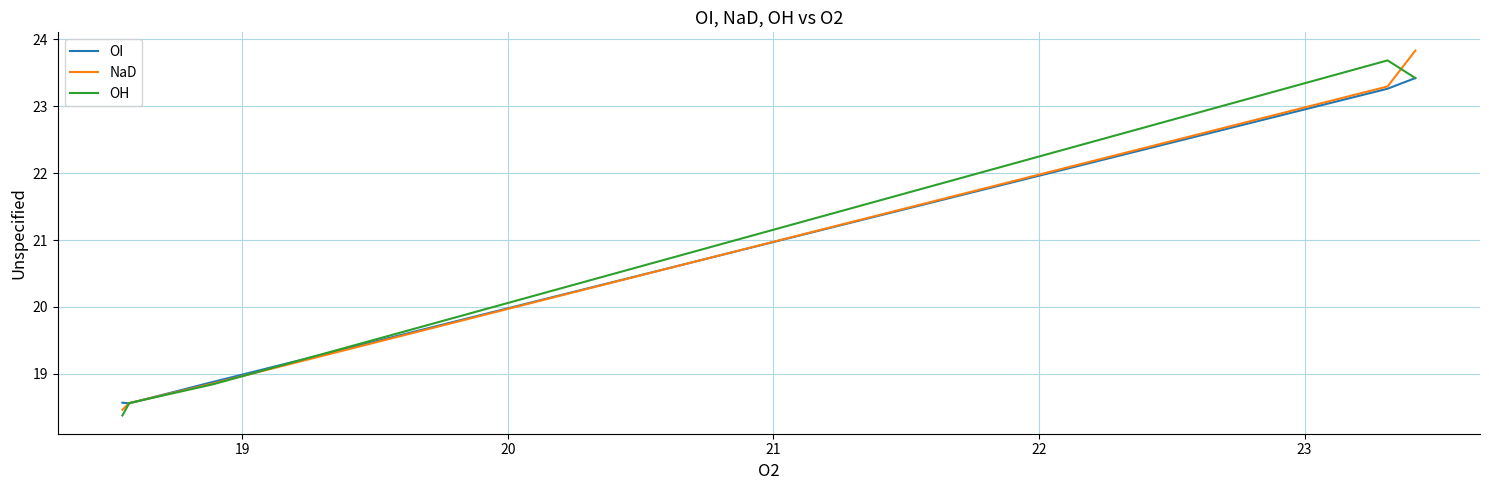

How many lines are shown in the chart?

3